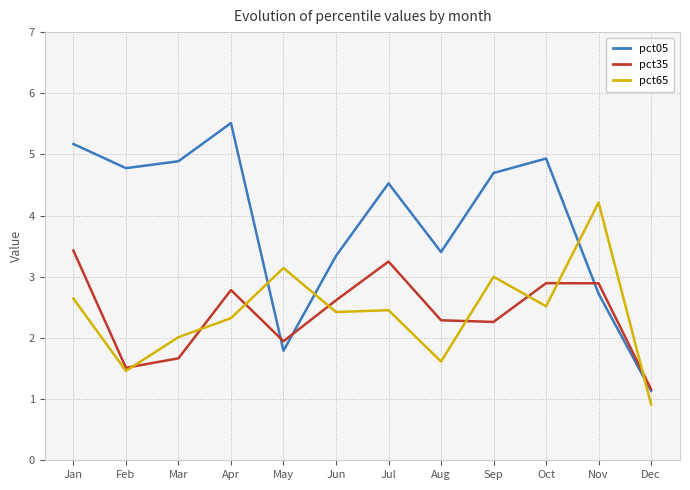

True or false: pct65 has more than 2 points higher than both neighbors.

True